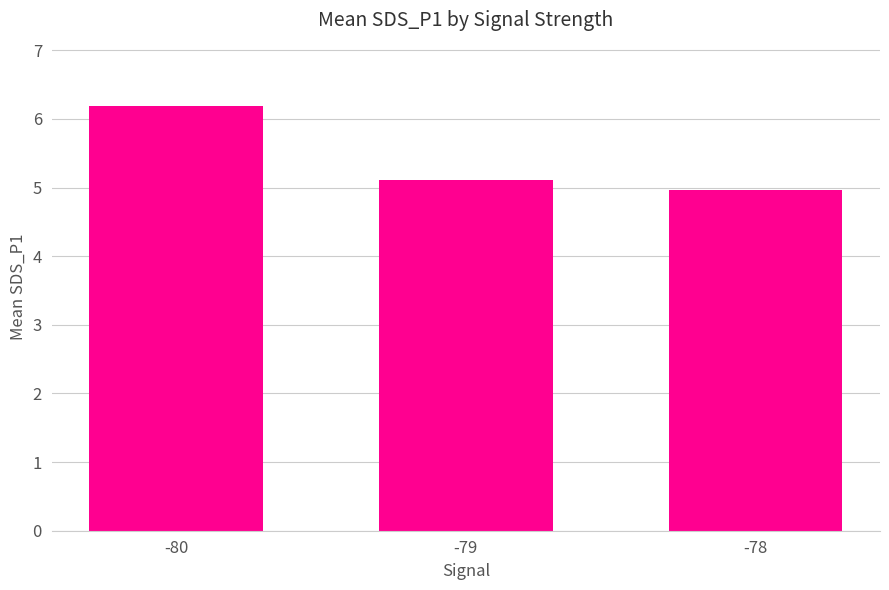

At which label does the data first exceed 5?

-80